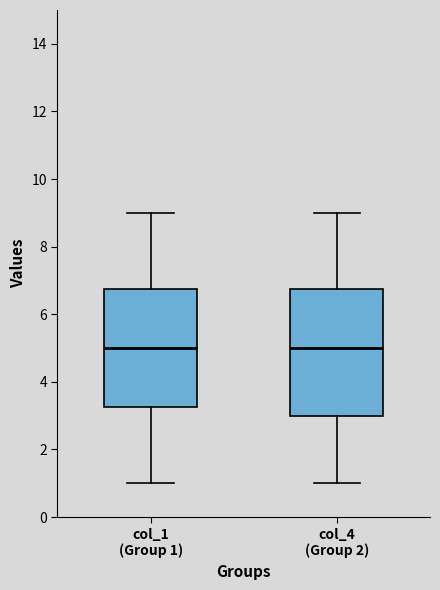

Which box is the tallest, from its lower edge to its upper edge?

col_4 (Group 2)